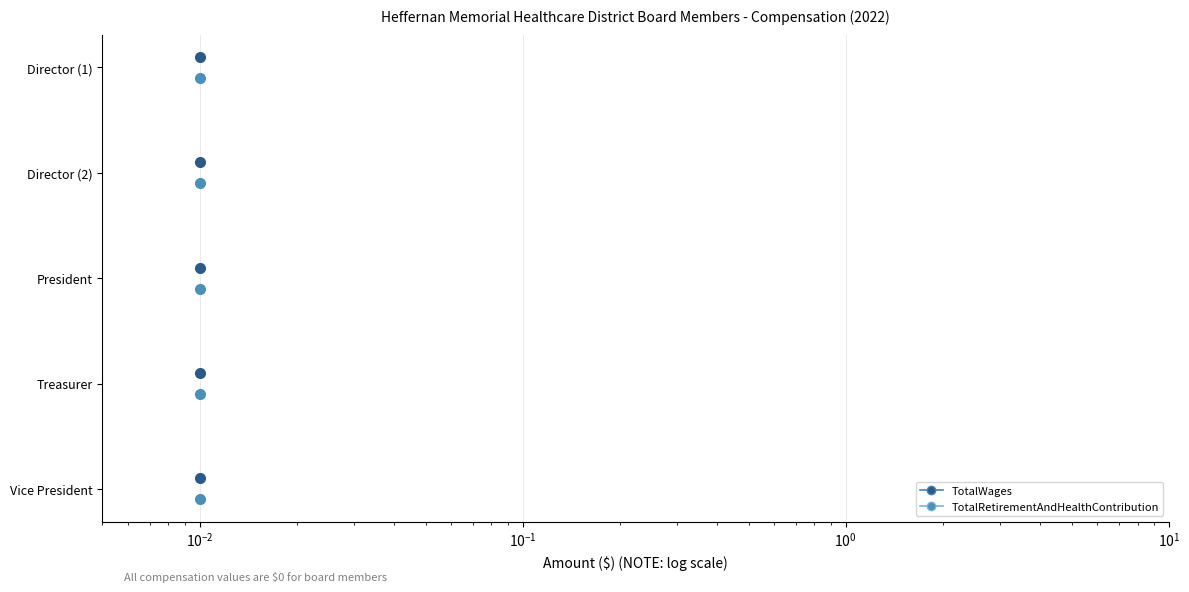

What are all the series names shown in the legend?

TotalWages, TotalRetirementAndHealthContribution